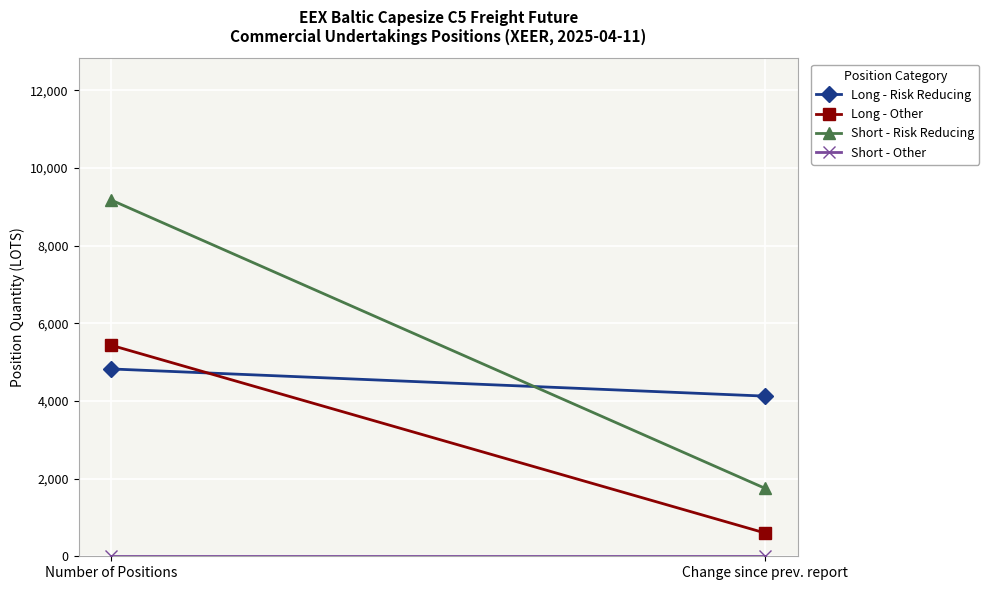

The Short - Other series shows 0 at Change since prev. report. True or false?

True